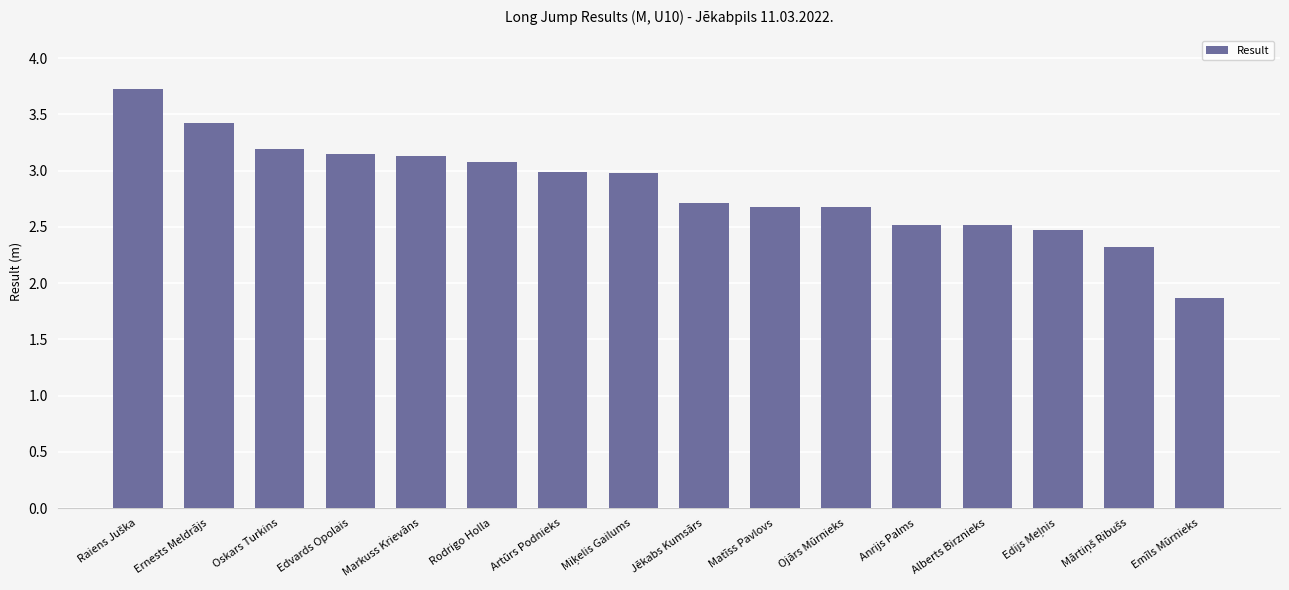

Count the number of categories in the chart.

16